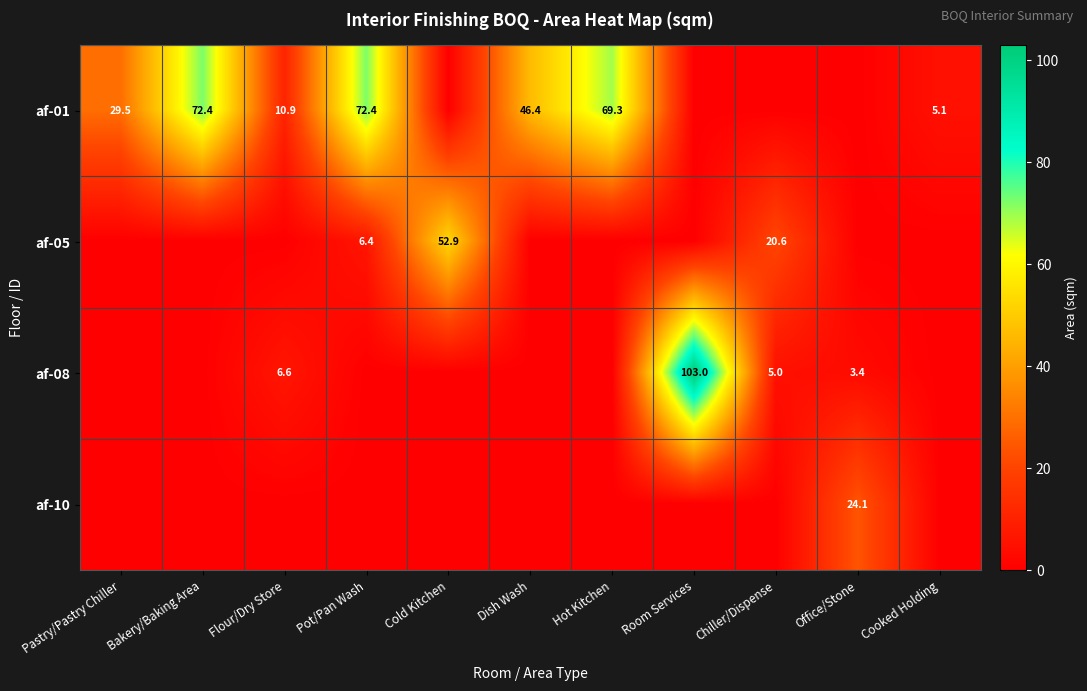

What is the total value across all series at Dish Wash?

46.4